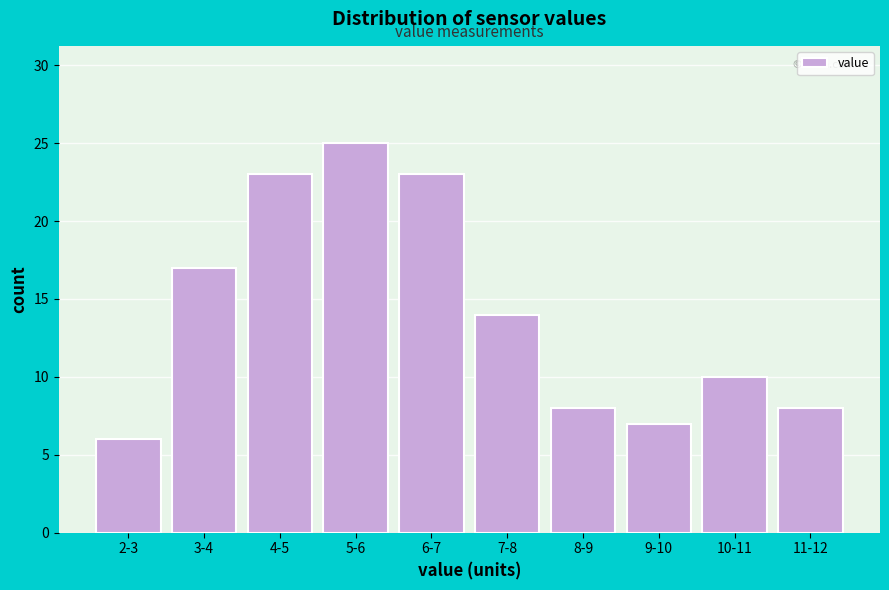

Reading left to right, what are all the values shown in this chart?

2-3=6	3-4=17	4-5=23	5-6=25	6-7=23	7-8=14	8-9=8	9-10=7	10-11=10	11-12=8